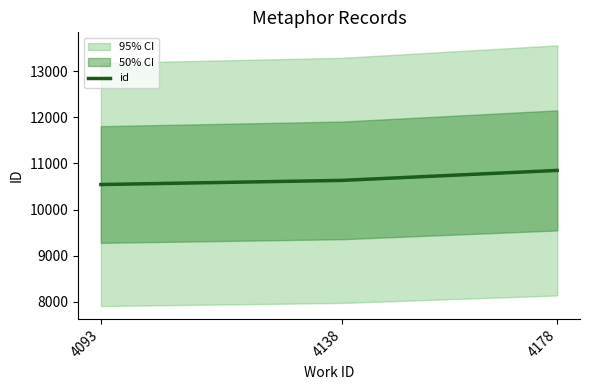

Is this an area chart (filled region under the line)?

No